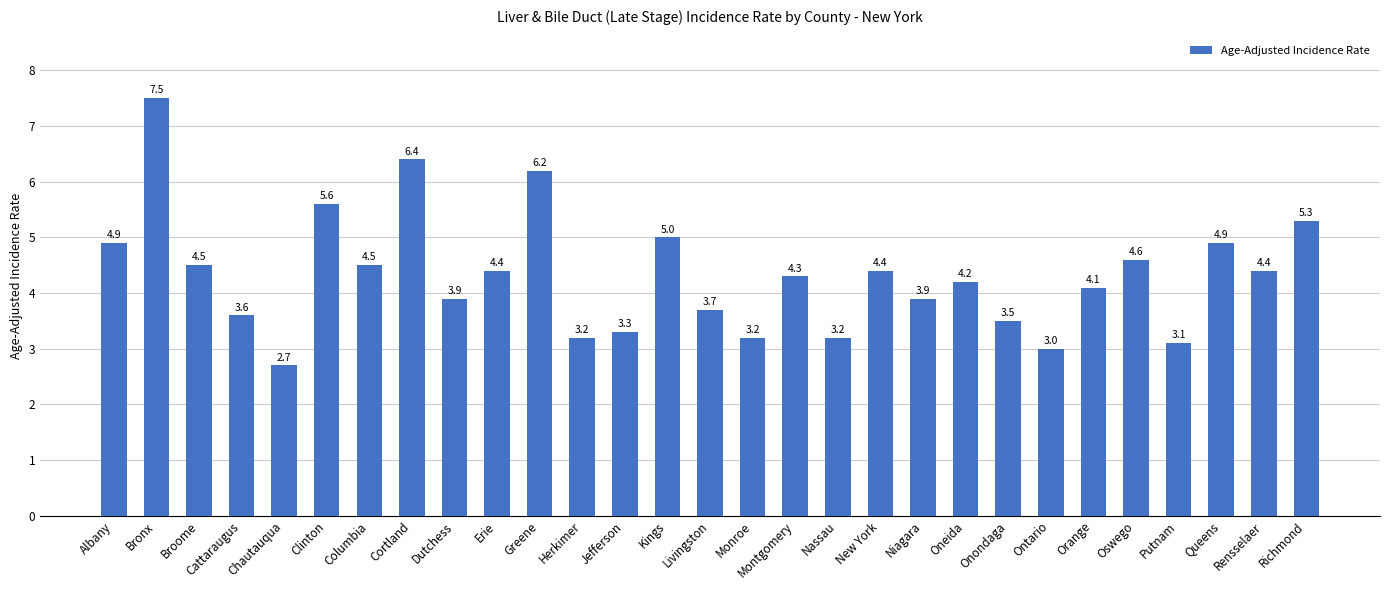

True or false: the data shows 0.8 at Herkimer.

False